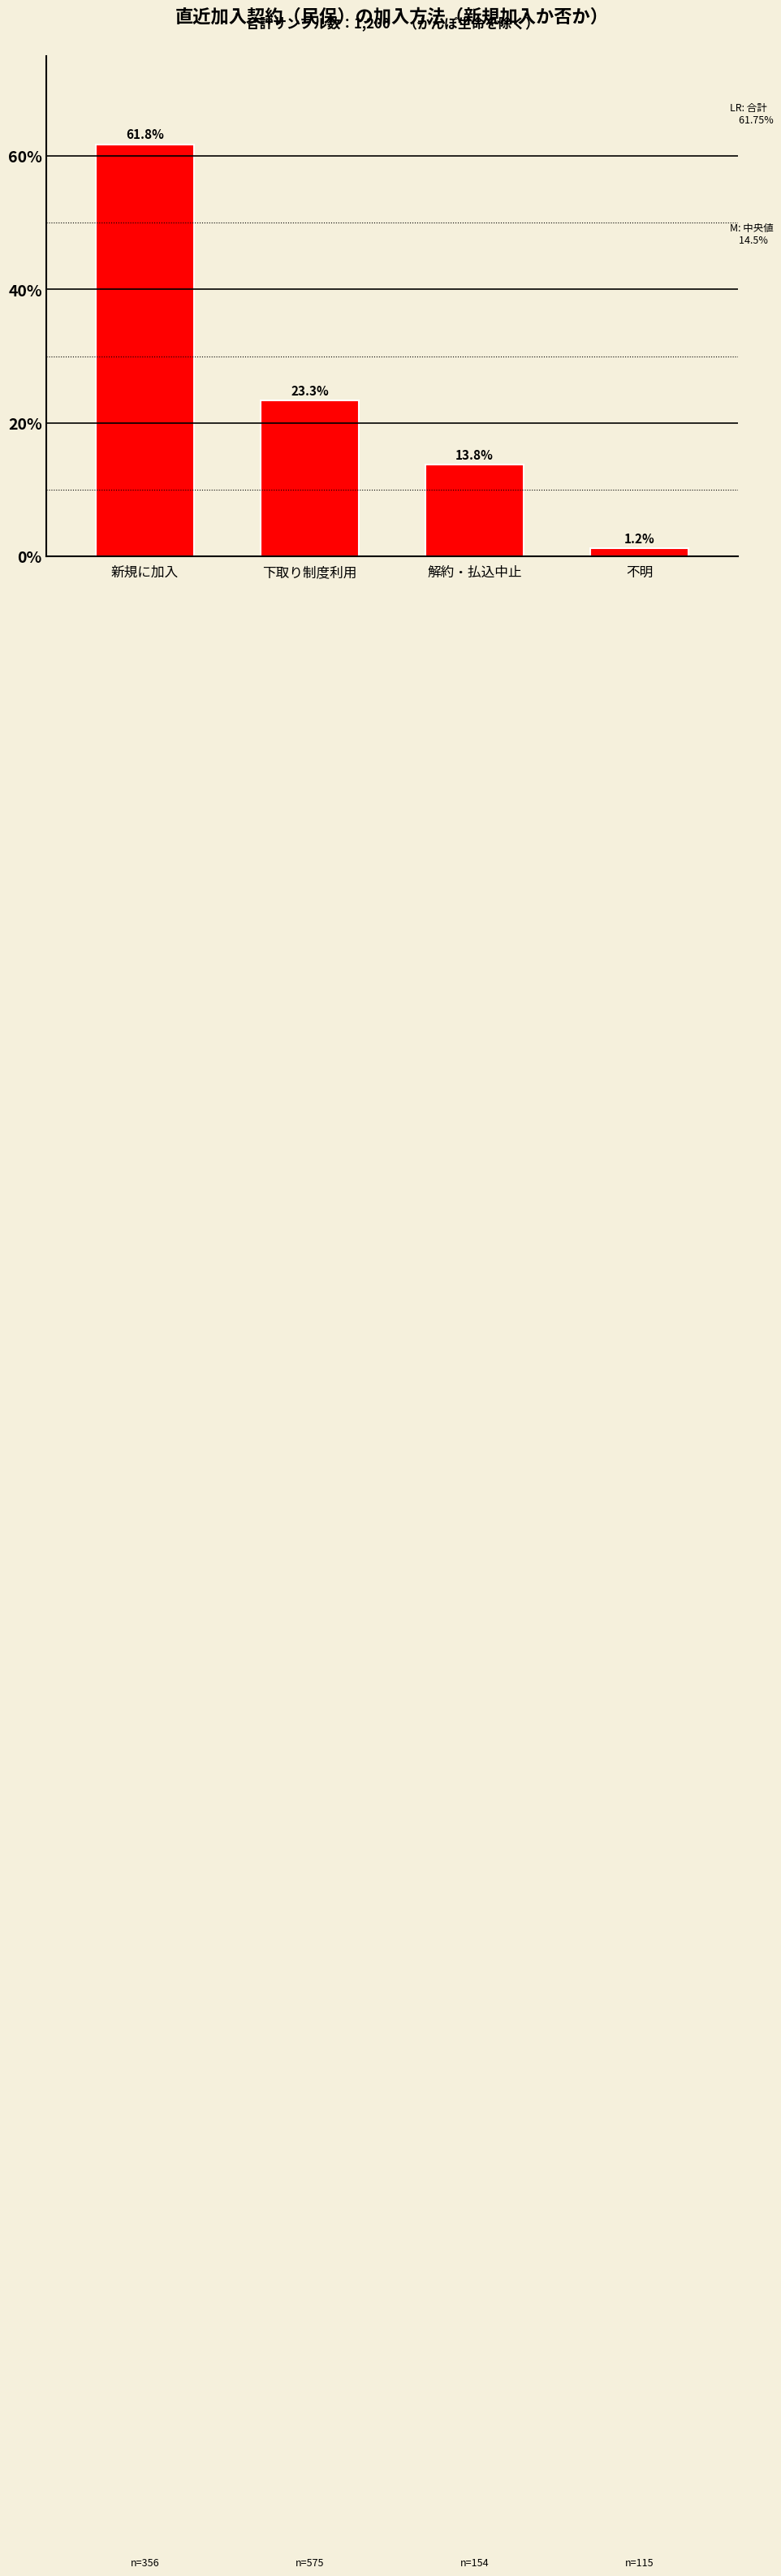

Reading left to right, transcribe all the data shown in this chart.

新規に加入=61.8	下取り制度利用=23.3	解約・払込中止=13.8	不明=1.2